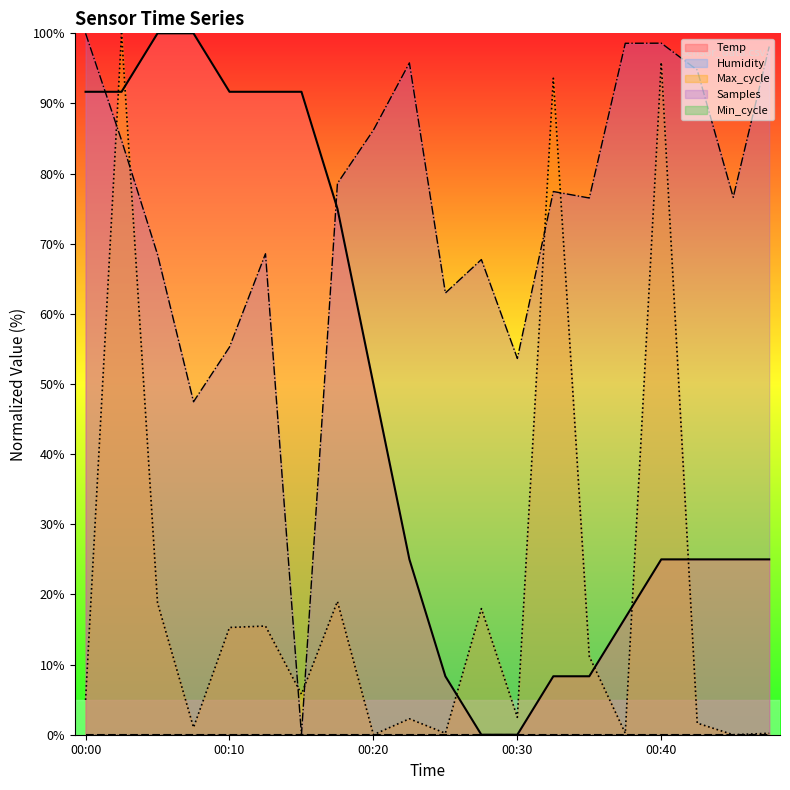

How many interior local peaks does the Samples series have?

5